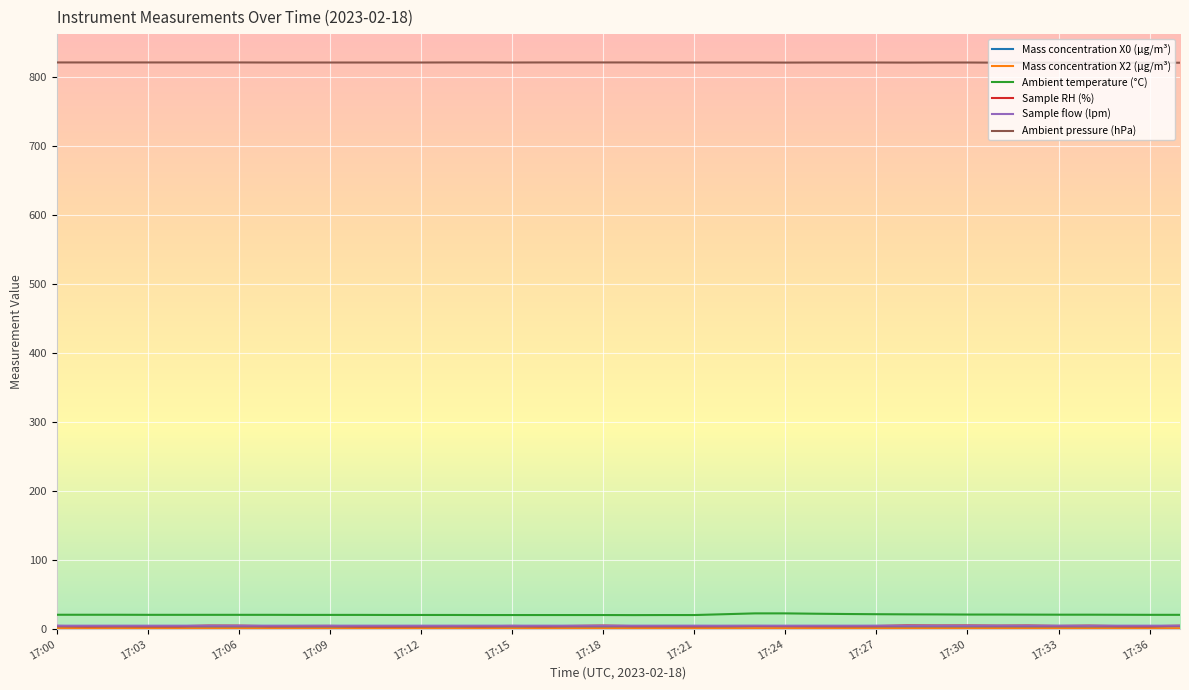

At how many categories does at least one series exceed 70?

38